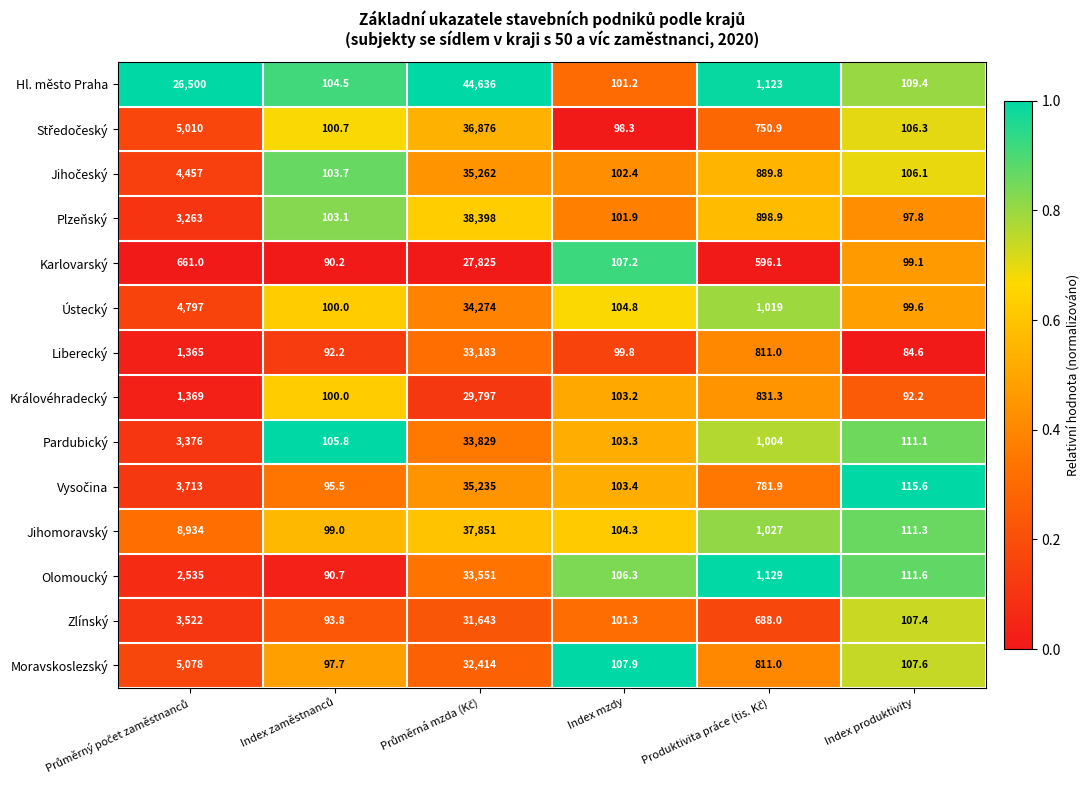

Is it true that Liberecký equals 84.6 at Index produktivity?

True